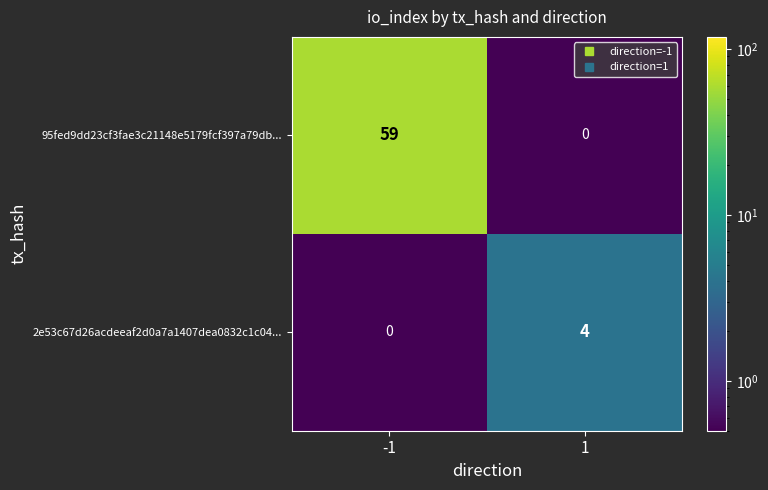

The value of 2e53c67d26acdeeaf2d0a7a1407dea0832c1c04... at -1 is 0. True or false?

True